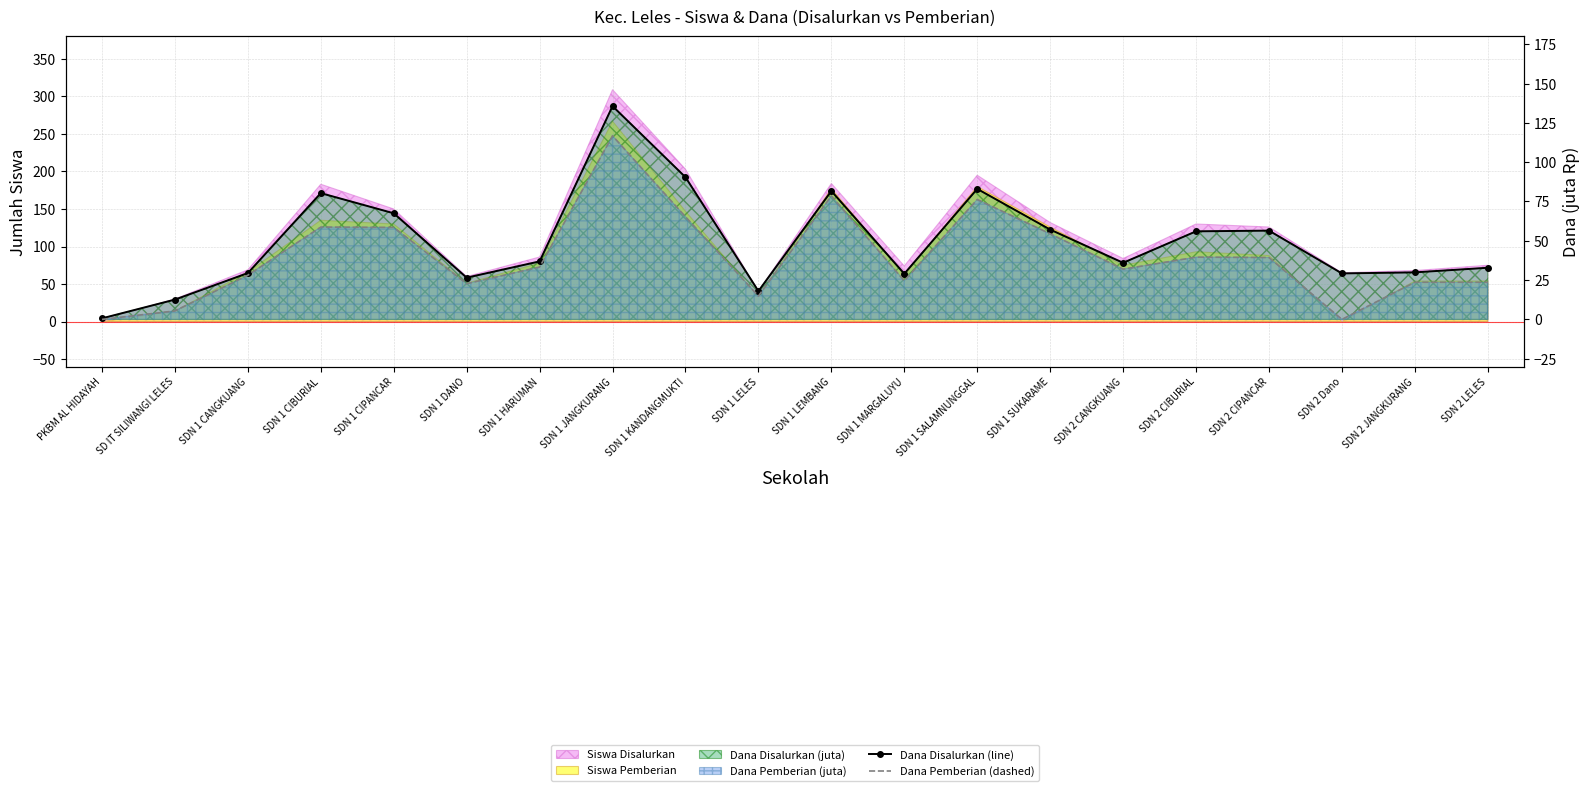

Where is the first local maximum for Dana Pemberian (dashed)?

SDN 1 CIBURIAL